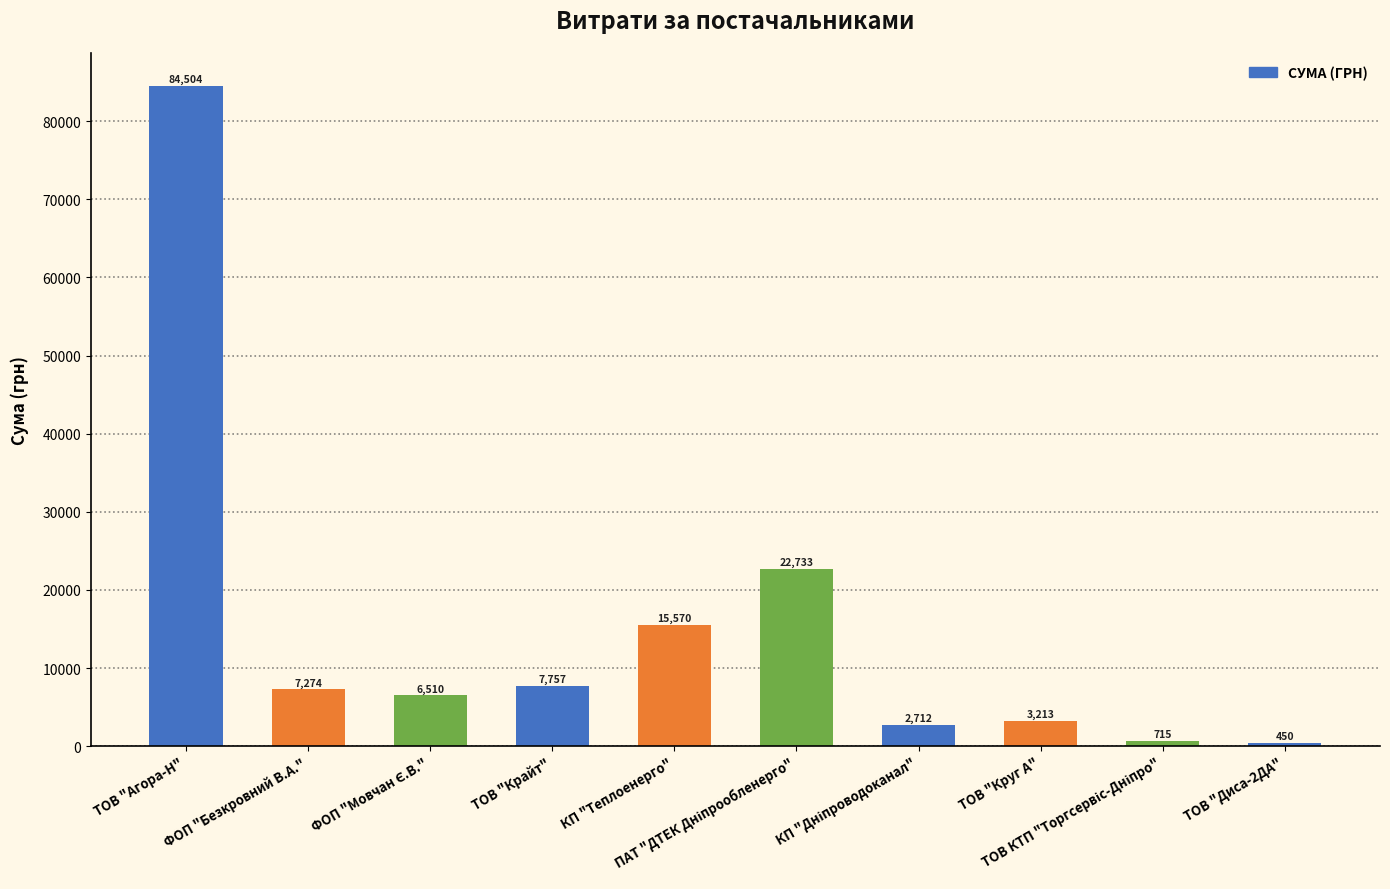

Which label corresponds to the largest value in the chart?

ТОВ "Агора-Н"